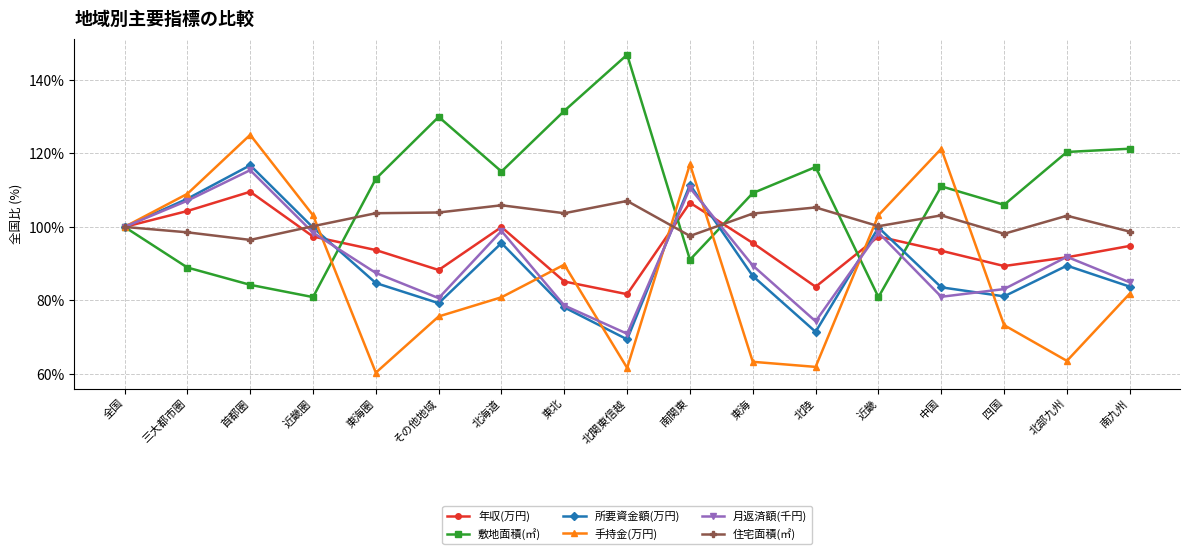

How many interior local peaks does the 所要資金額(万円) series have?

5